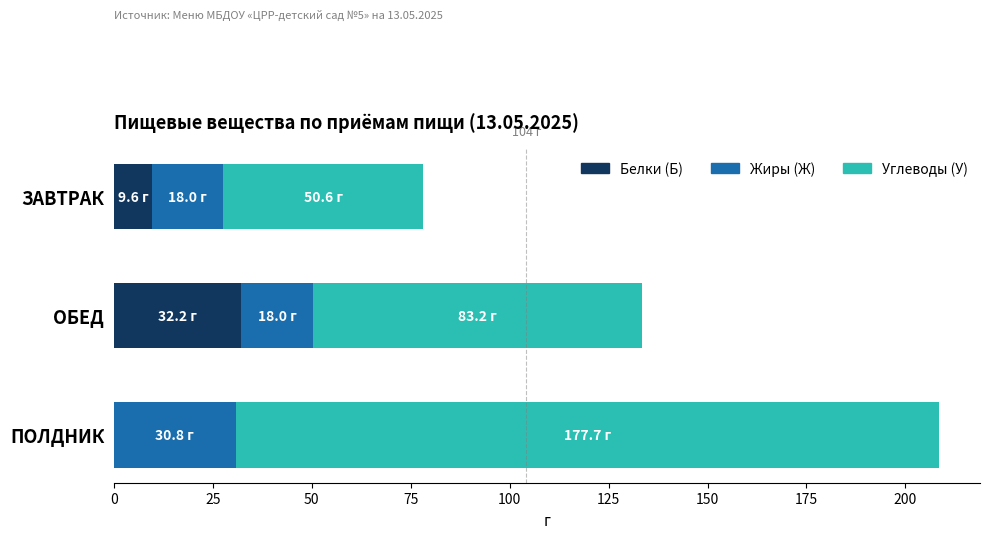

What is the highest value of the Белки (Б) series?

32.2